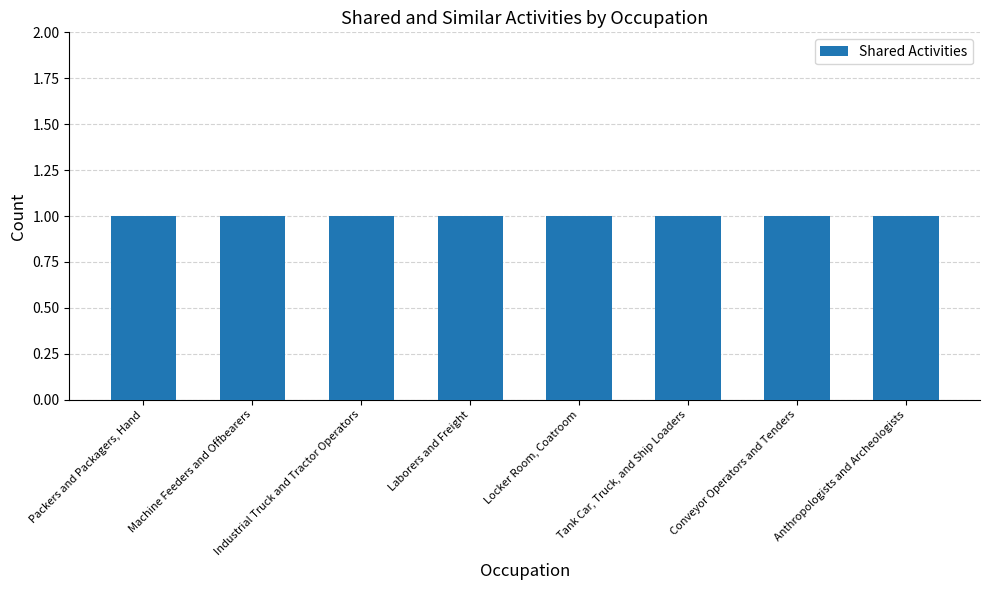

Is the value of Similar Activities at Machine Feeders and Offbearers greater than the value of Shared Activities at Conveyor Operators and Tenders?

No